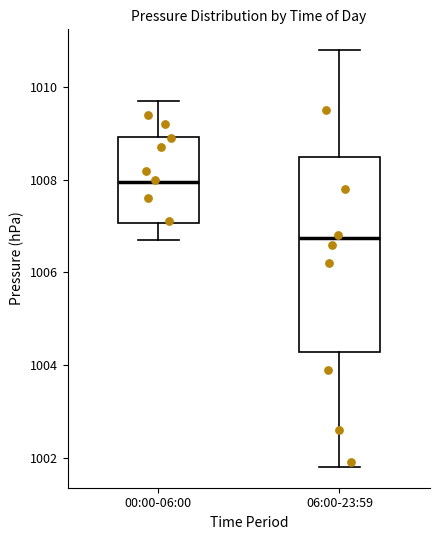

Reading left to right, read every box against the y-axis: the position of its median line, the range the box covers, and the ends of its whiskers. The values are not printed on the chart, so give them approximately, as read against the axis.

00:00-06:00: median 1008.0, box 1007.0 to 1009.0, whiskers 1006.8 to 1009.8
06:00-23:59: median 1006.8, box 1004.2 to 1008.6, whiskers 1001.8 to 1010.8